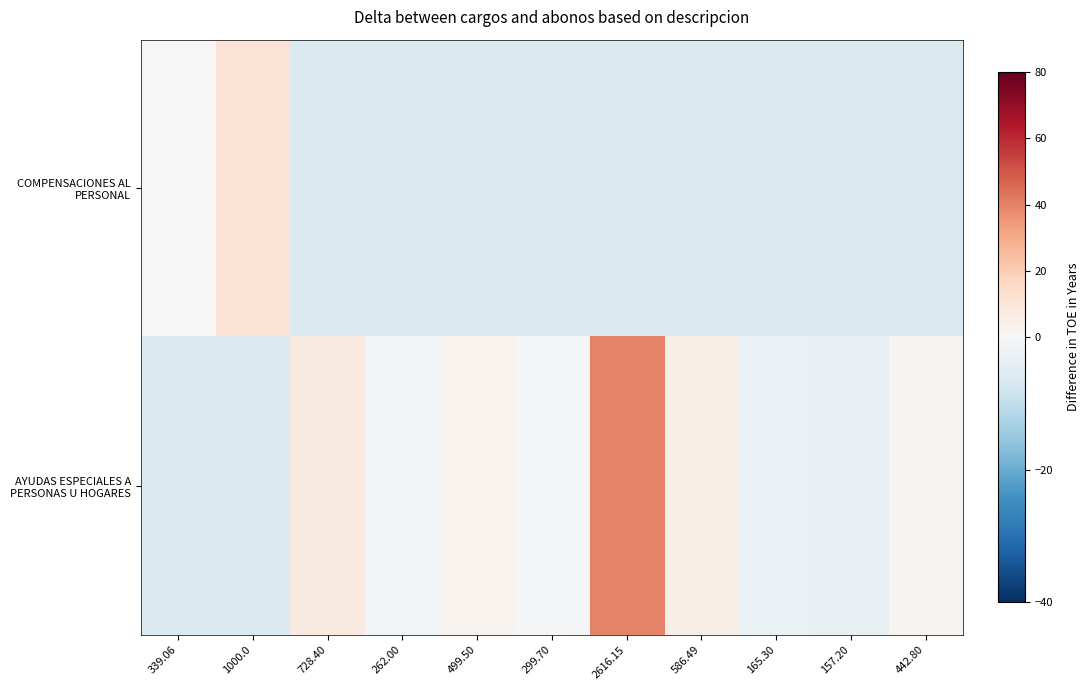

Between 165.30 and 339.06, which is larger?

339.06